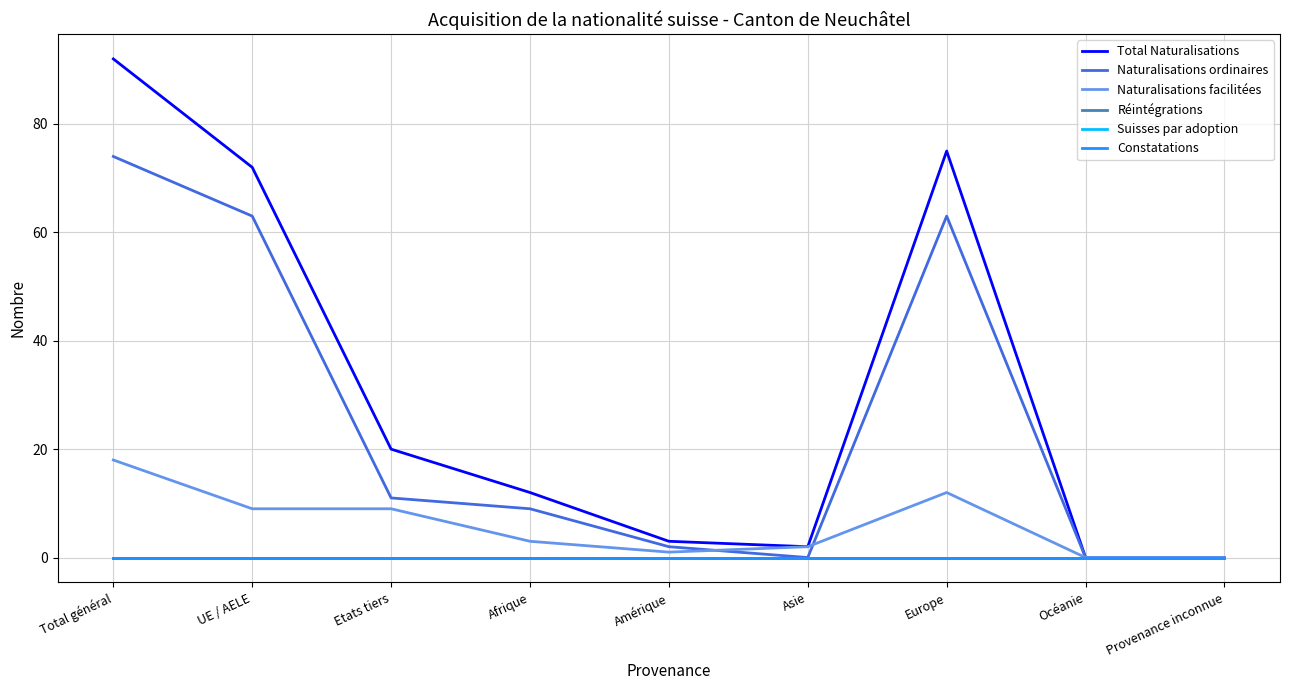

Does the chart have visible grid lines?

Yes